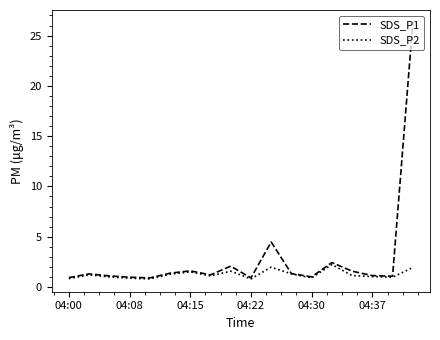

What are all the series names shown in the legend?

SDS_P1, SDS_P2